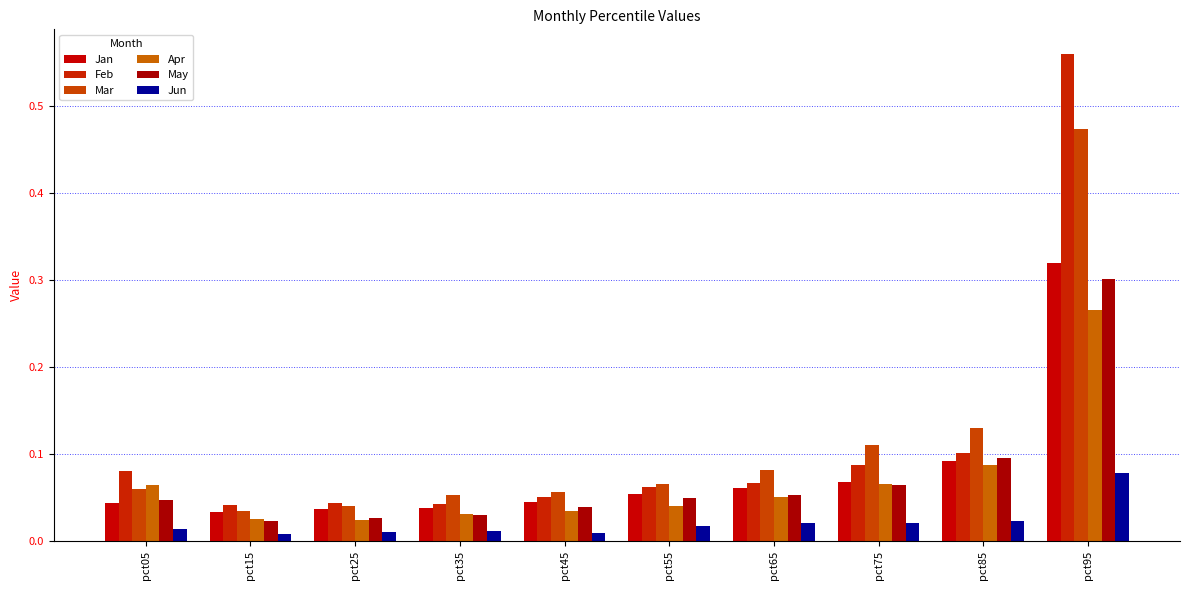

Between pct85 and pct15, which is larger?

pct85